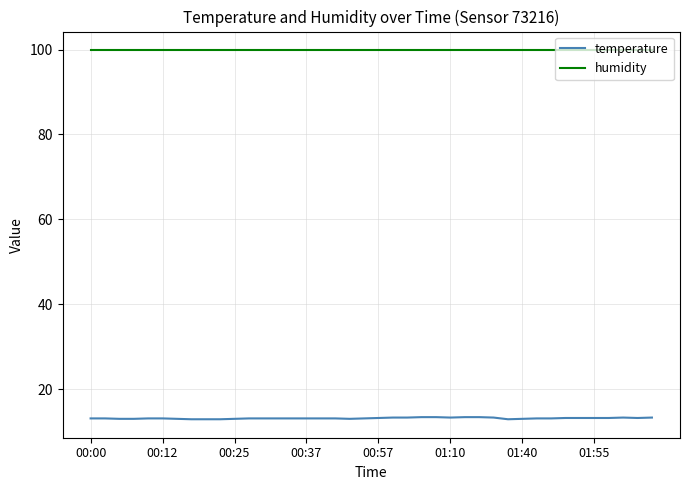

What is the minimum value shown in the chart?

12.9